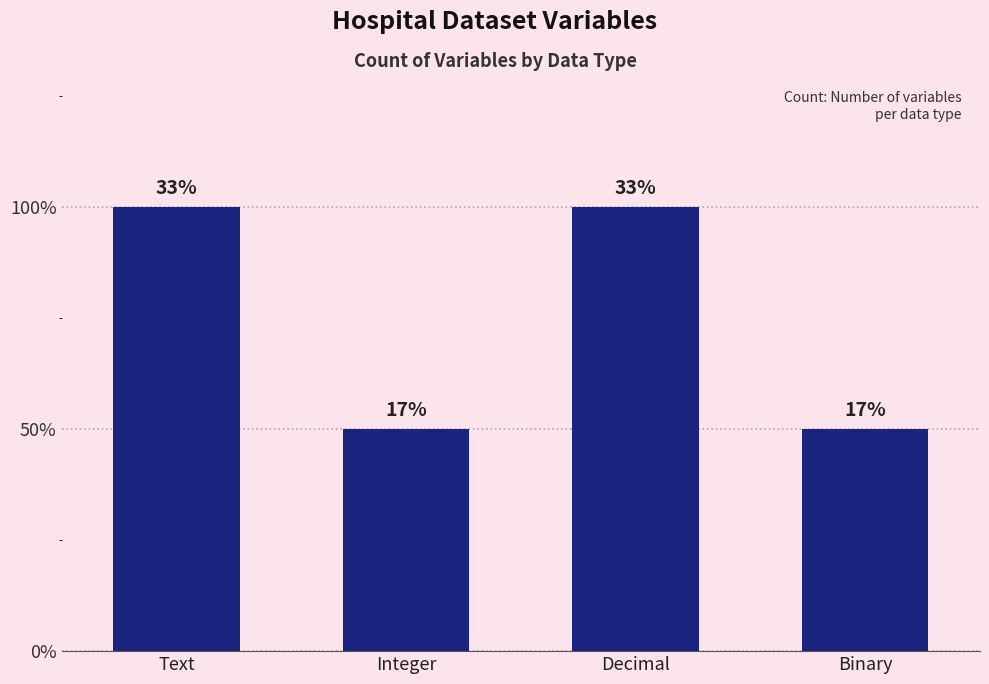

Does the chart contain any negative values?

No